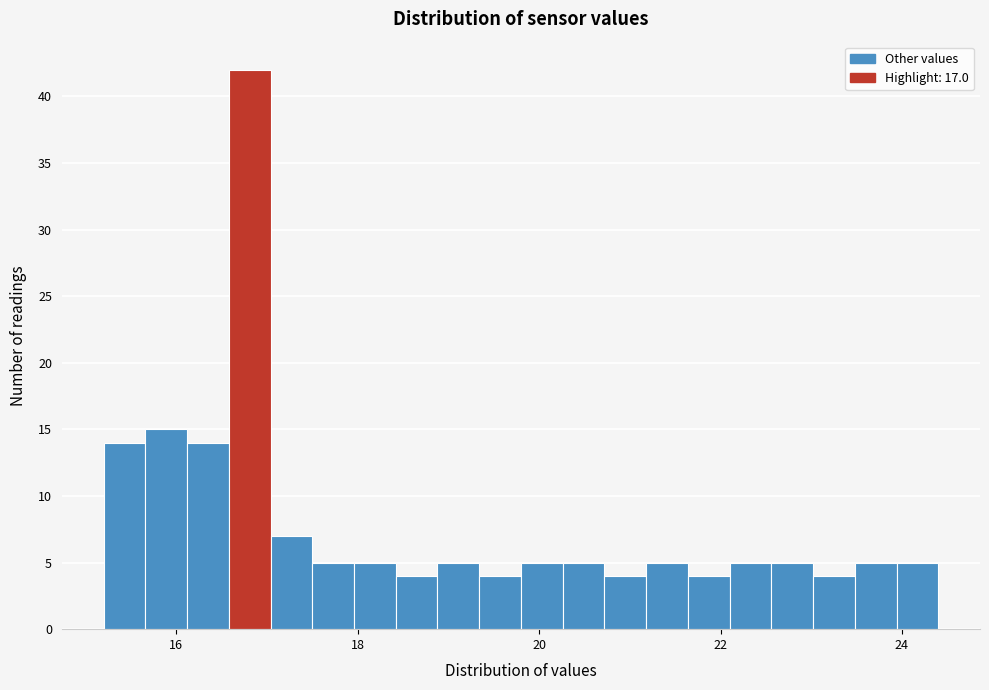

Around what value on the x-axis is the tallest bar? Give the approximate position of its centre, as read against the axis.

16.8